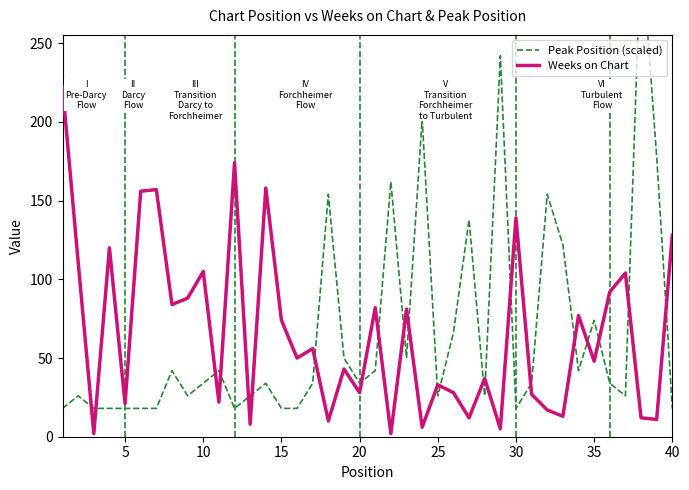

Which series ends up on top after the final intersection of Peak Position (scaled) and Weeks on Chart?

Weeks on Chart